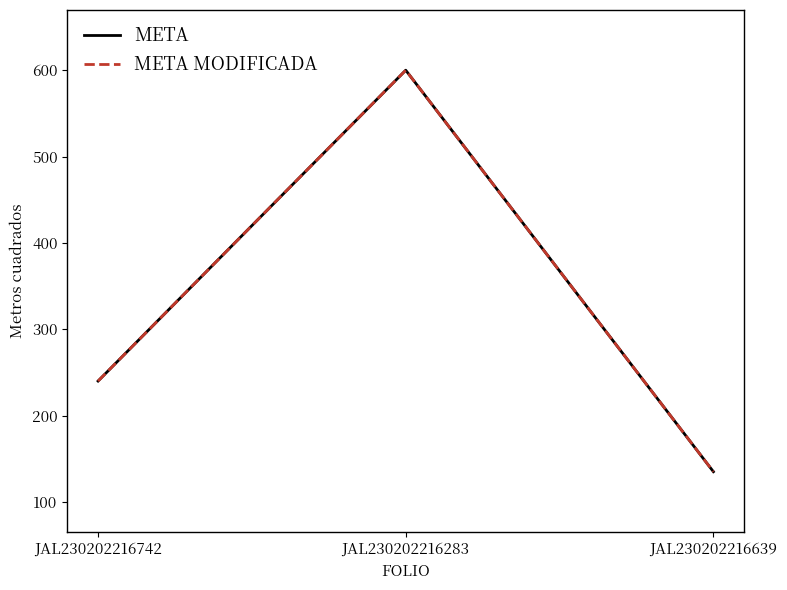

What is the sum of all META values?

975